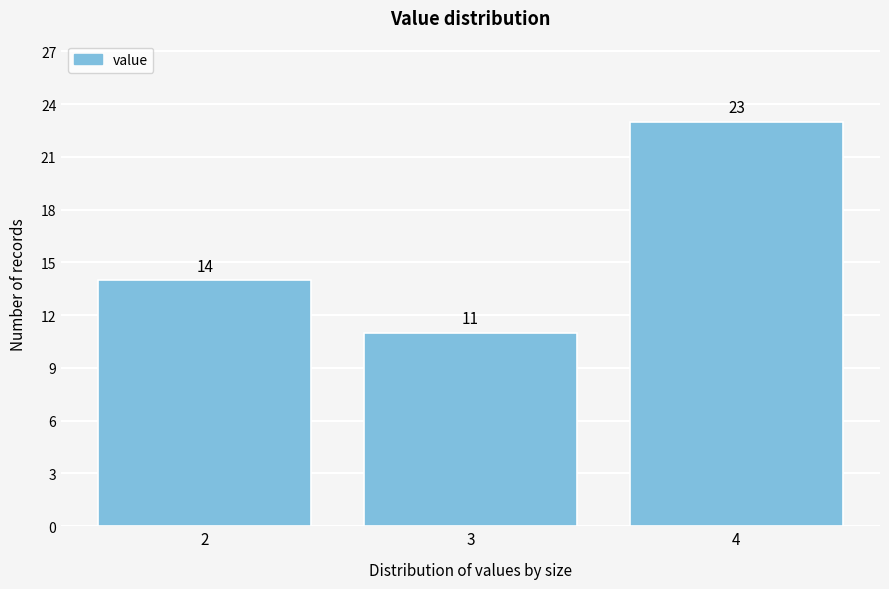

Reading left to right, extract all data points from this chart.

2=14	3=11	4=23